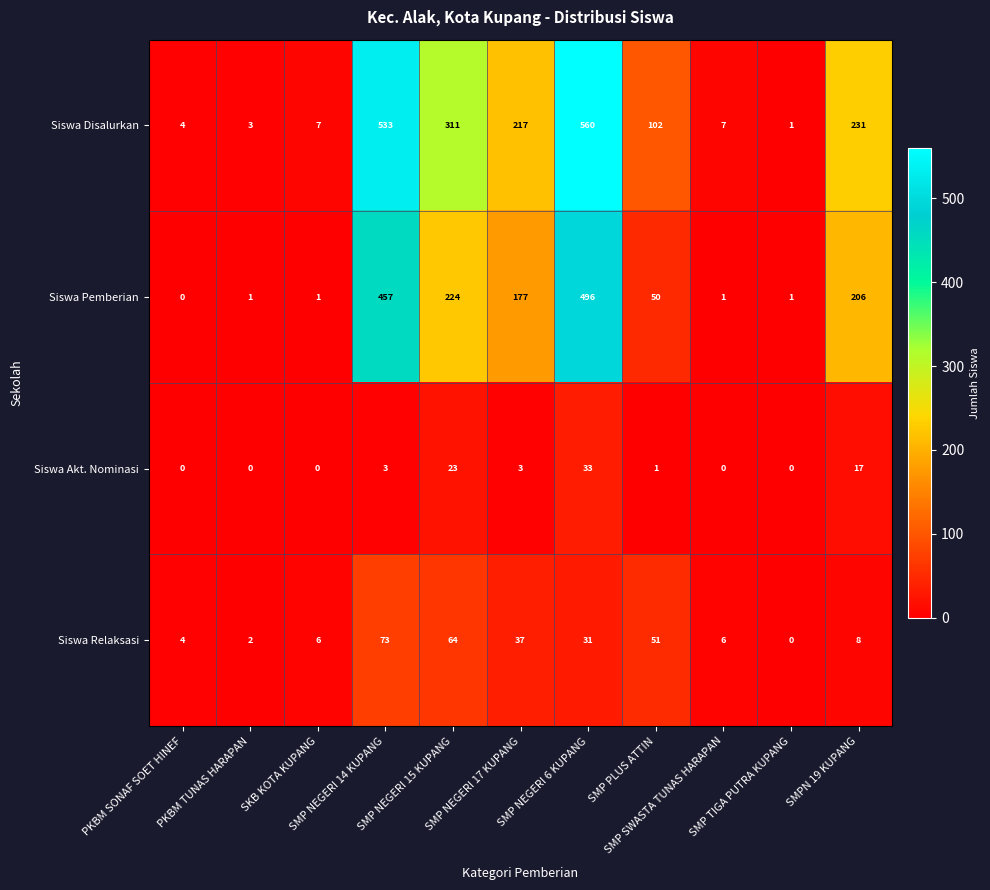

How many positive values does the Siswa Akt. Nominasi series have?

6